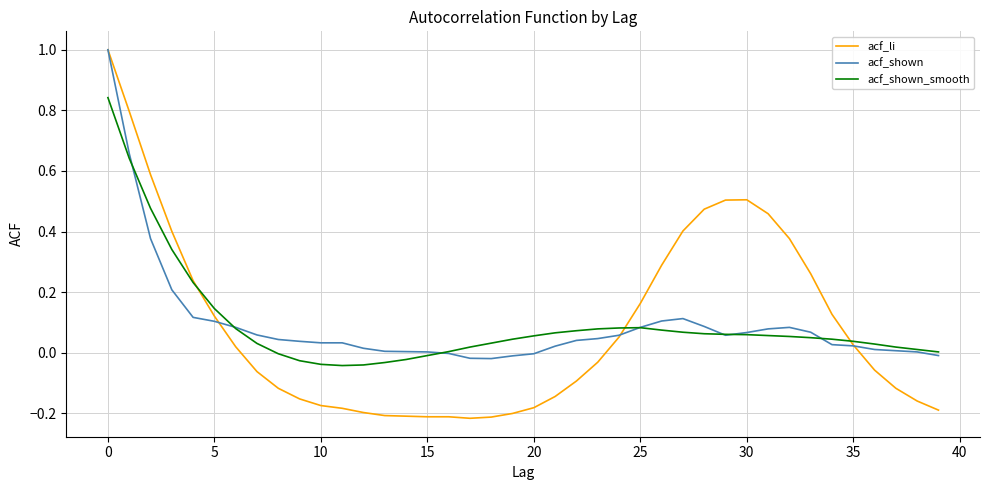

Which series has the largest range (max minus min)?

acf_li